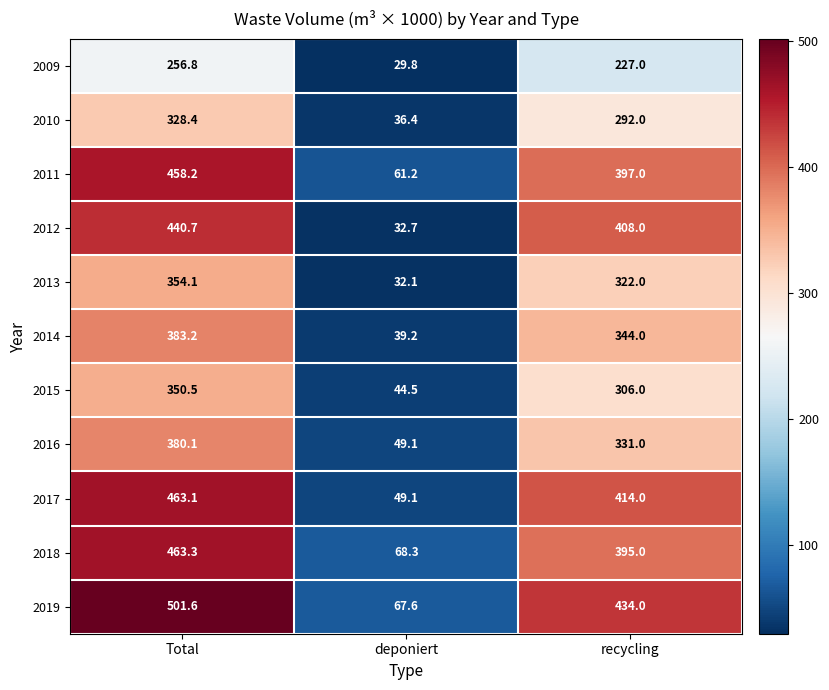

What is the sum of the 2012 values at deponiert and recycling?

440.7